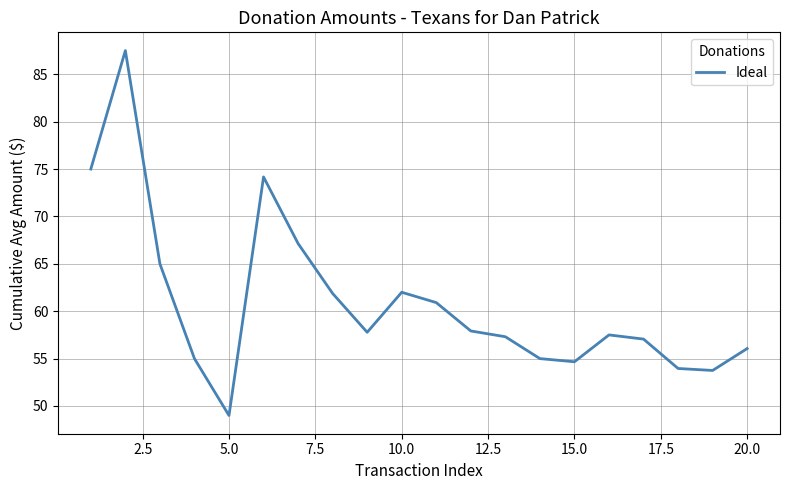

Count the number of categories in the chart.

20